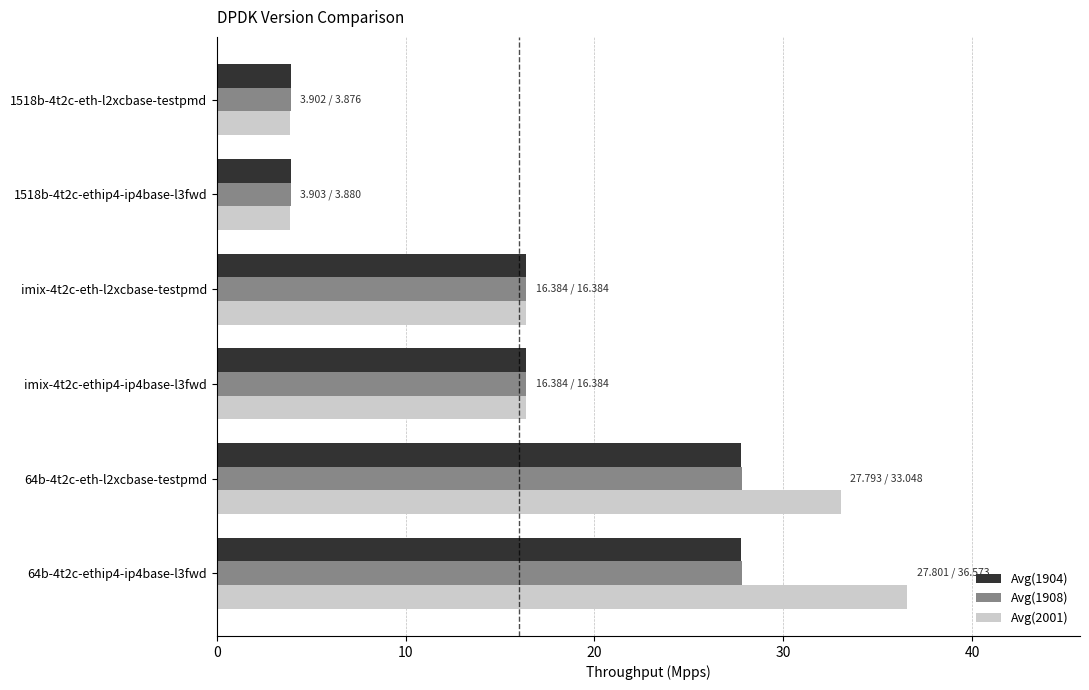

Which series has the largest total across all categories?

Avg(2001)